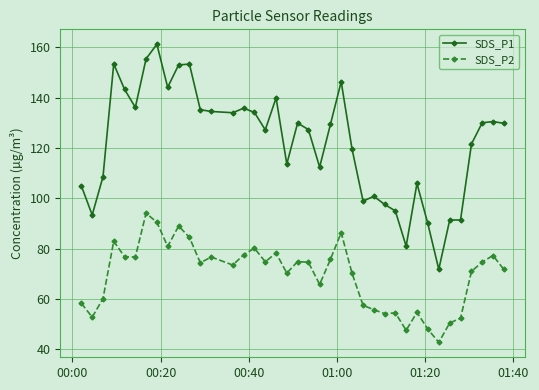

What is the value of the SDS_P2 point at the 6th from the left?

76.7